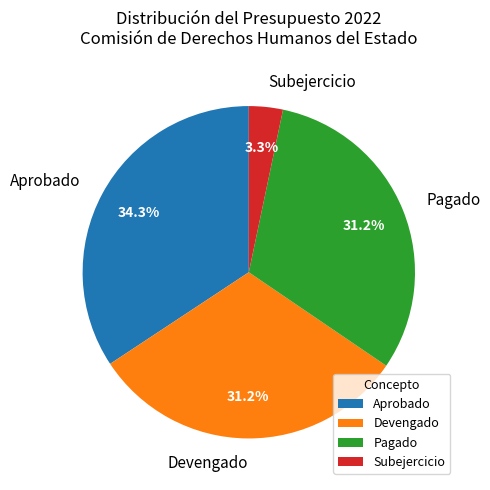

Which has a higher value, Subejercicio or Devengado?

Devengado